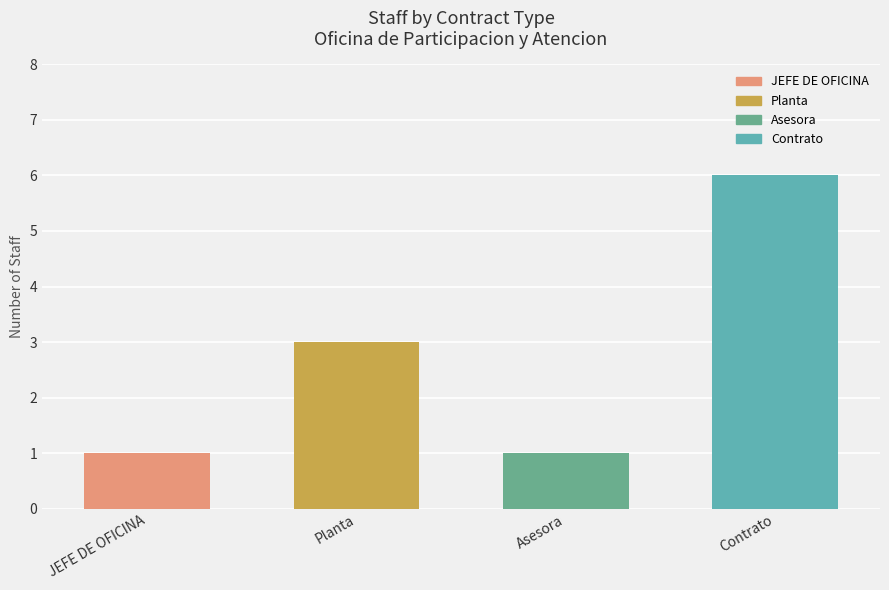

Approximately how many times larger is the value at Planta compared to Asesora?

3.0